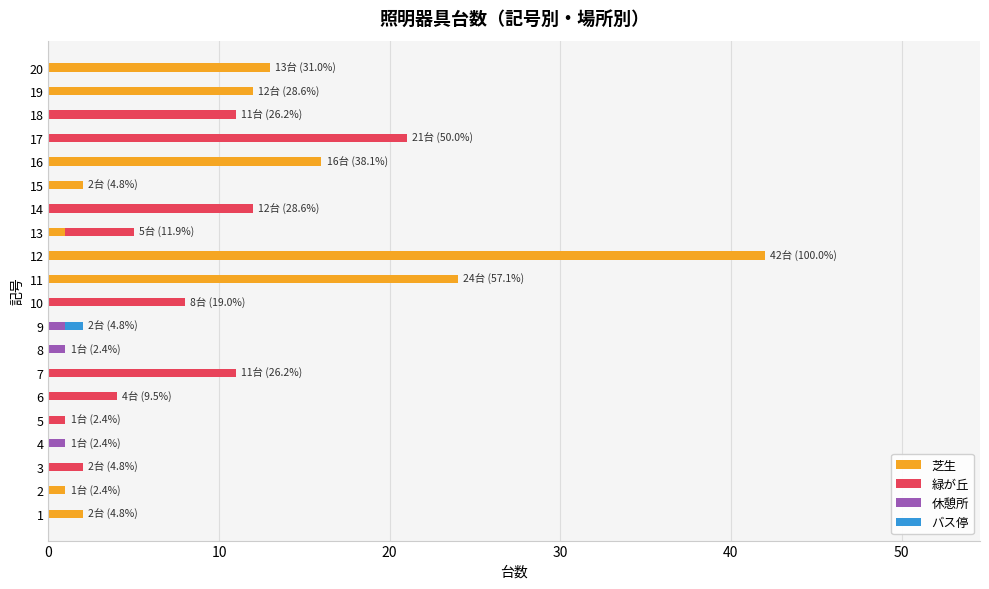

At which category is the sum across all series the highest?

12